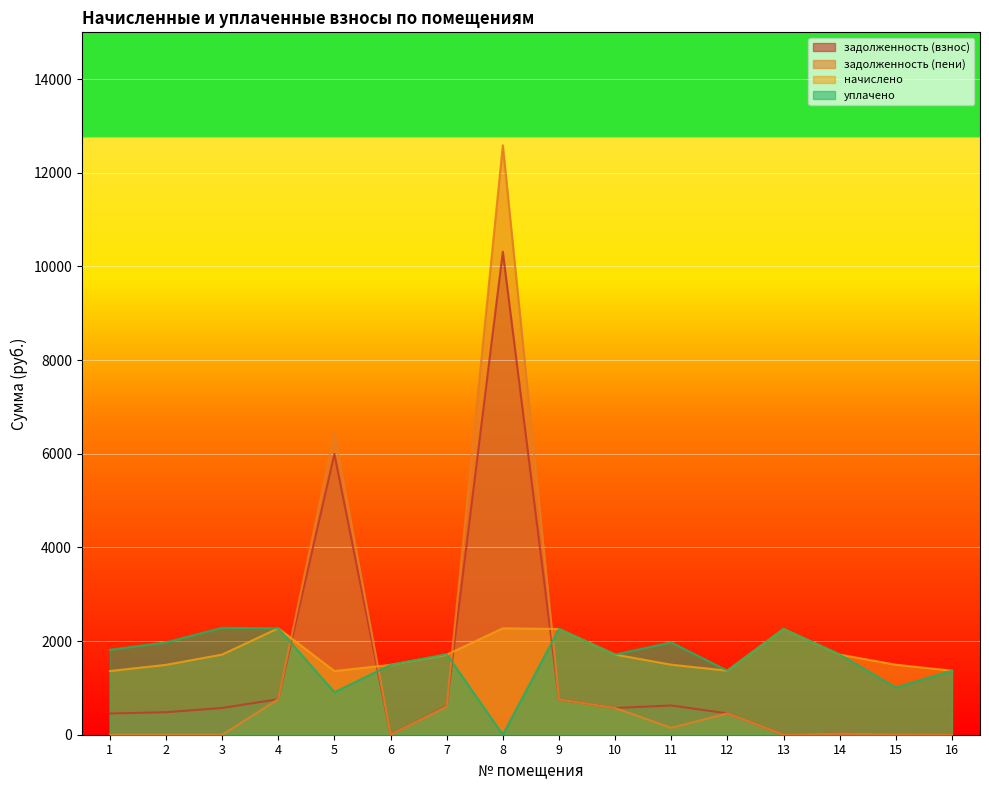

What is the difference between the second highest and minimum values in the задолженность (пени) series?

6449.1